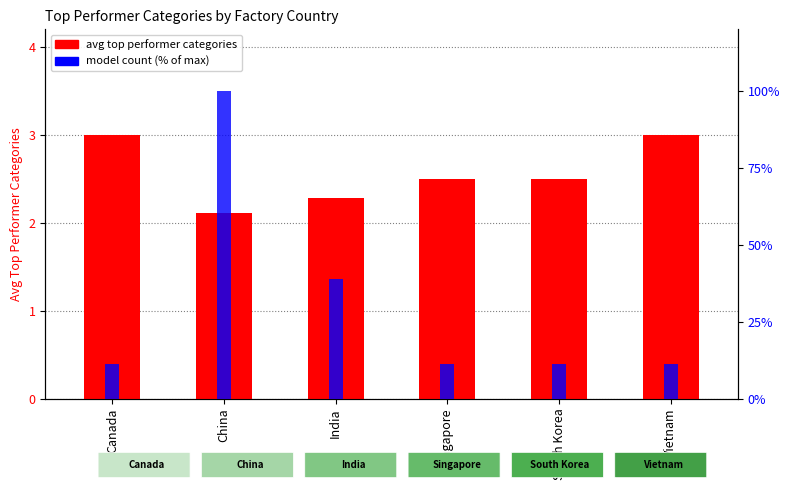

What is the label of the 2nd bar from the right?

South Korea